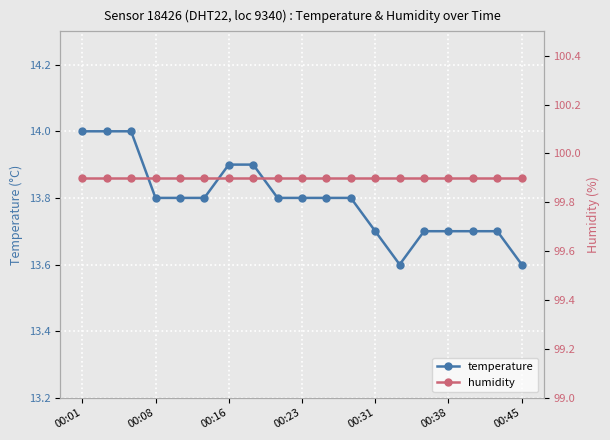

What is the lowest value of the temperature series?

13.6